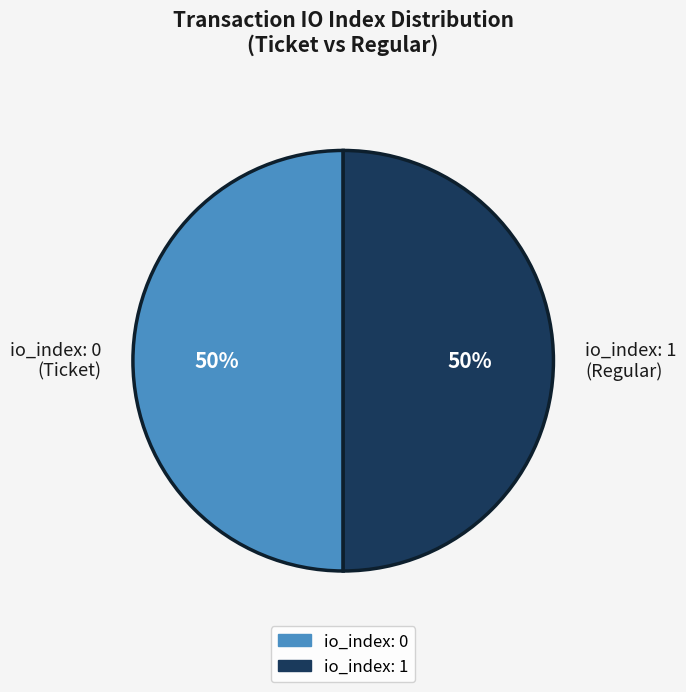

How many segments does this pie chart have?

2